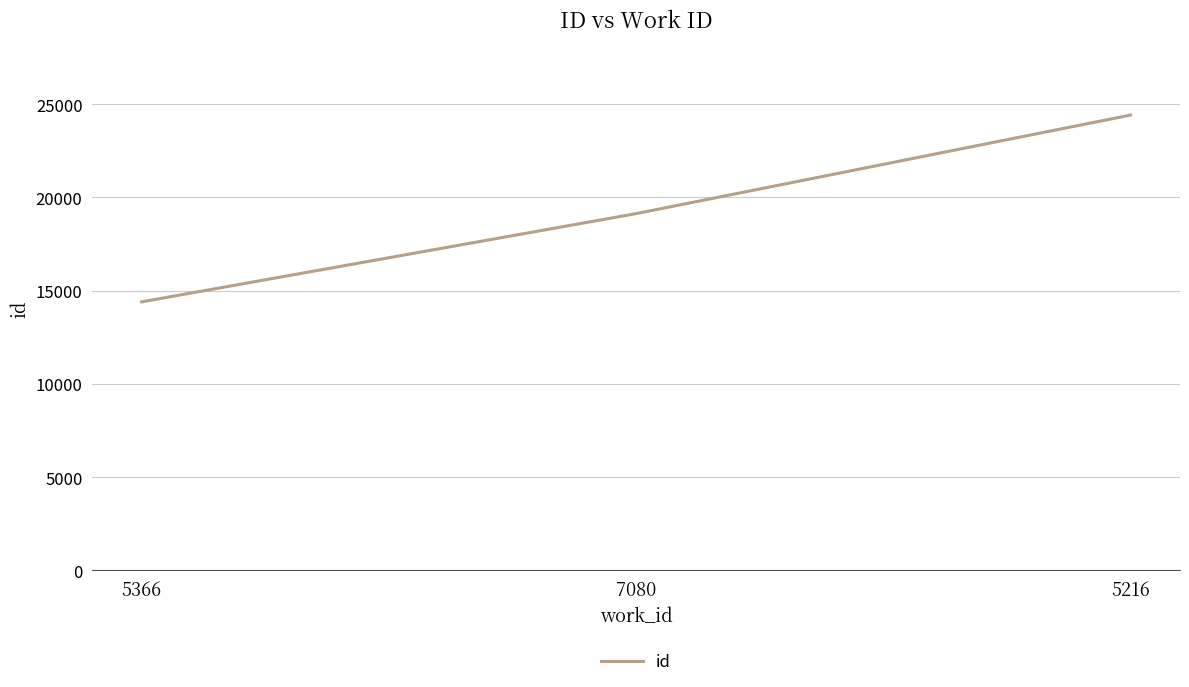

What is the change in value from 7080 to 5216?

+5285